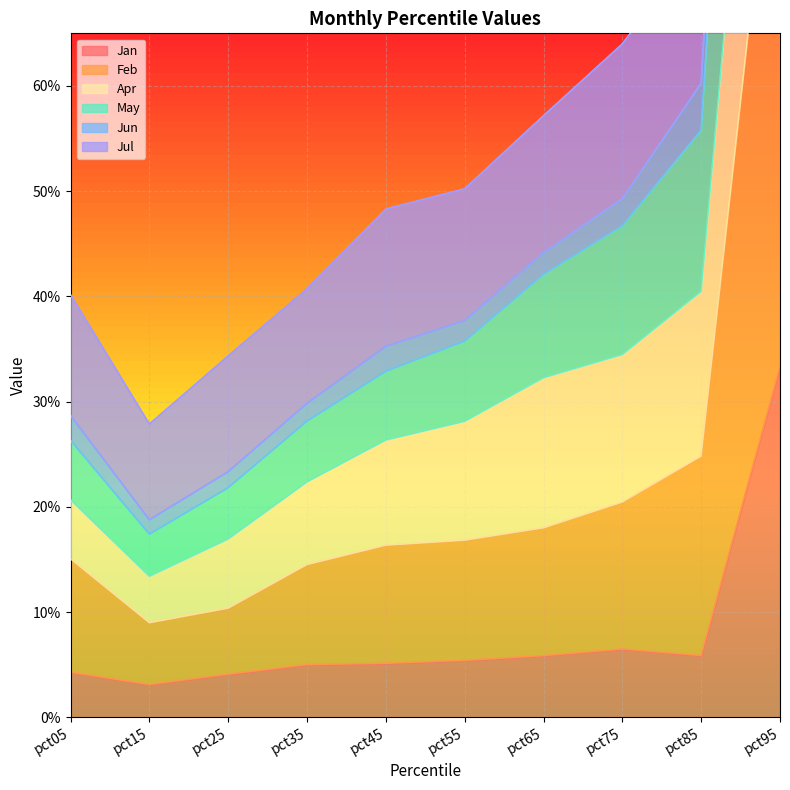

True or false: Jun and Jan cross at least once.

False